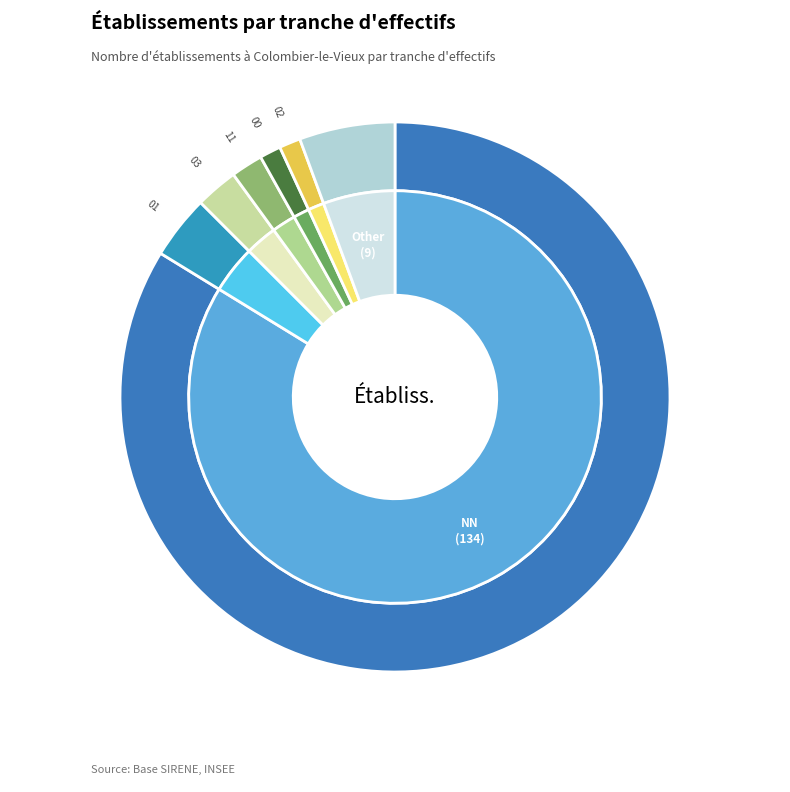

What is the change in value from NN to 00?

-132